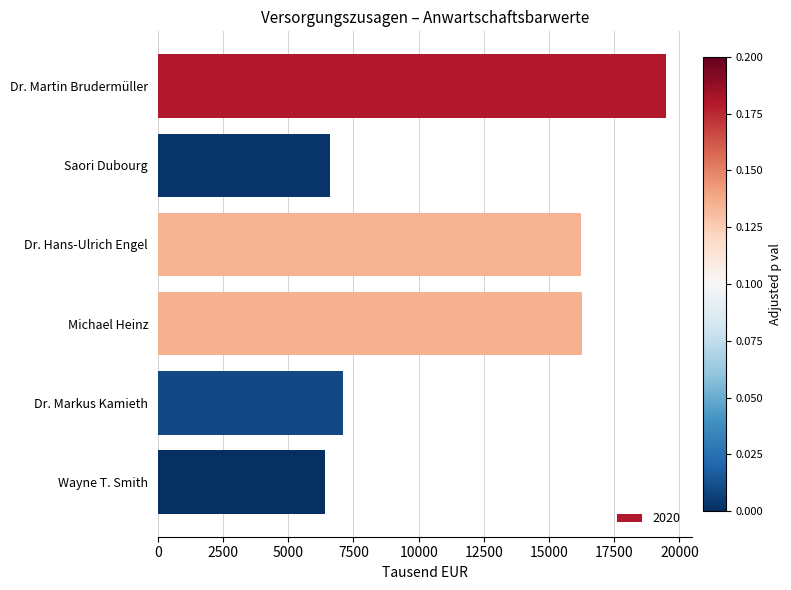

At which category does the chart reach its peak across all series?

Dr. Martin Brudermüller